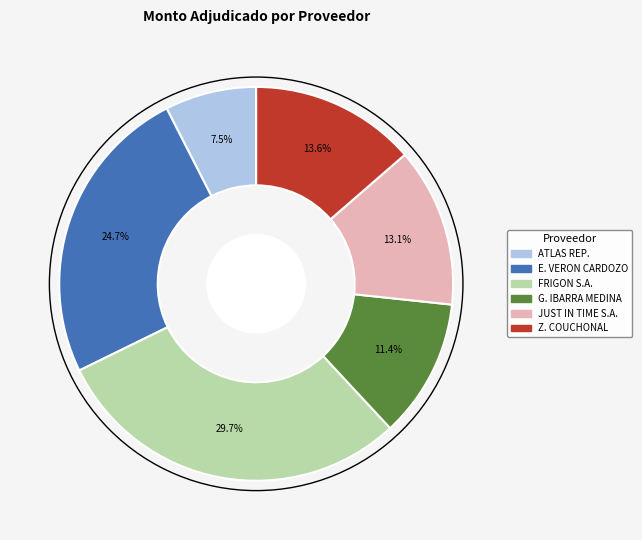

Is there any slice that represents more than half of the pie?

No